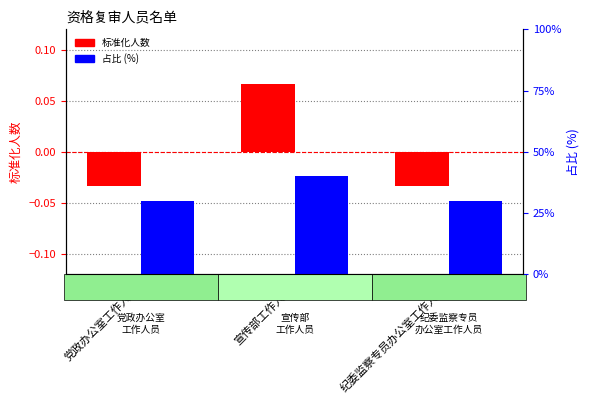

The 占比（%） series shows 22.7 at 宣传部工作人员. True or false?

False